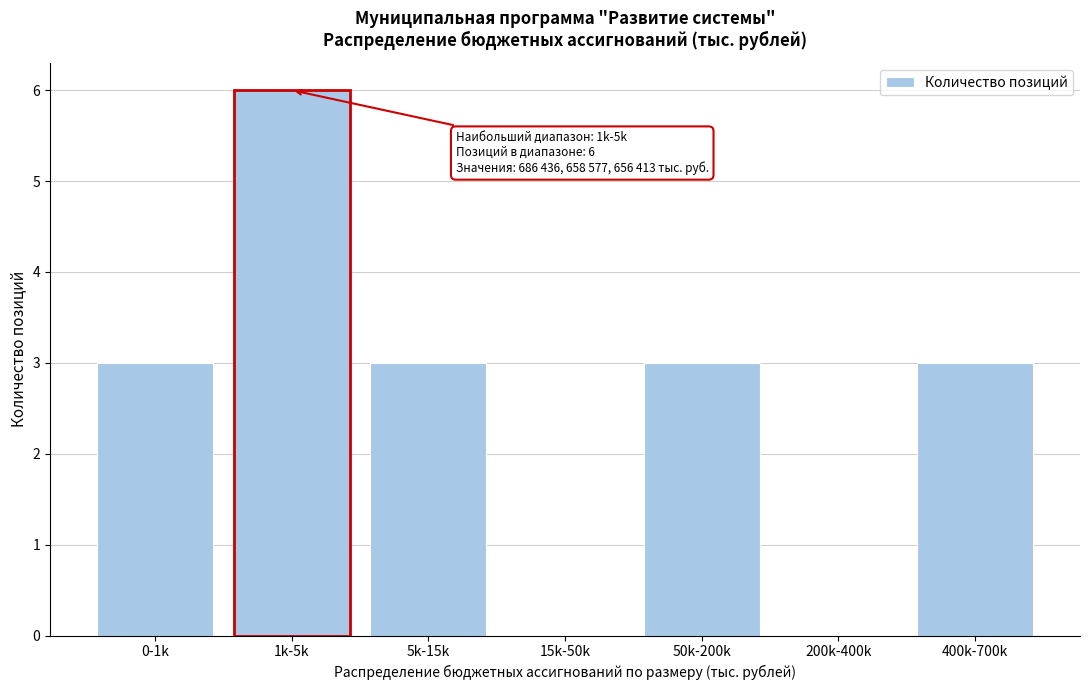

Reading left to right, what are all the values shown in this chart?

0-1k=3	1k-5k=6	5k-15k=3	15k-50k=0	50k-200k=3	200k-400k=0	400k-700k=3